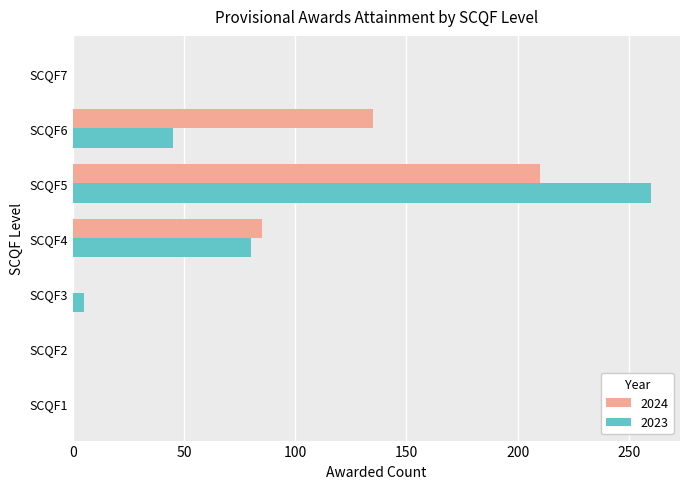

Is the value of 2024 at SCQF3 greater than the value of 2023 at SCQF4?

No